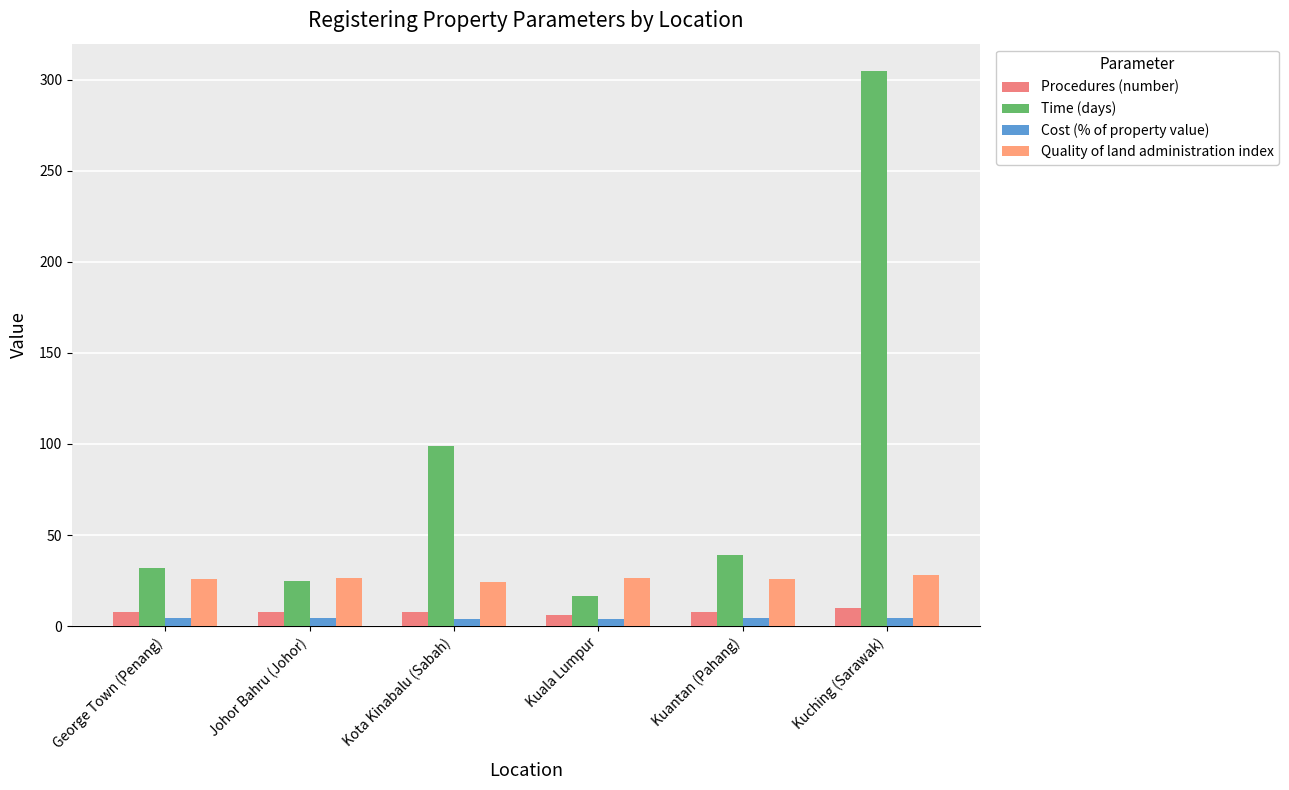

How many Procedures (number) values are between 8 and 9?

4